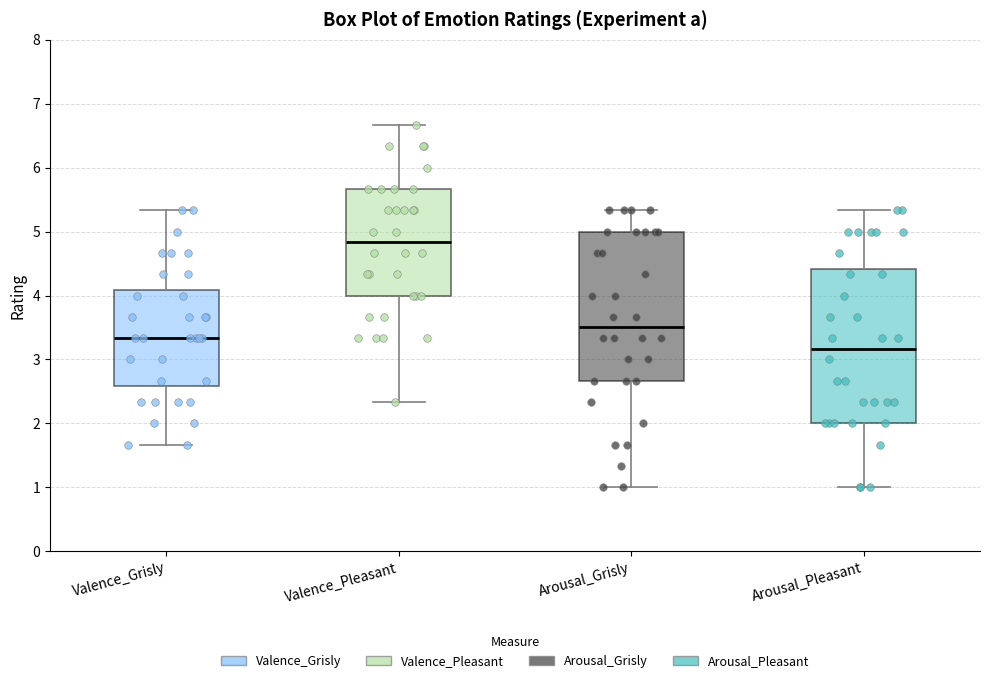

Which box has the lowest median line?

Arousal_Pleasant